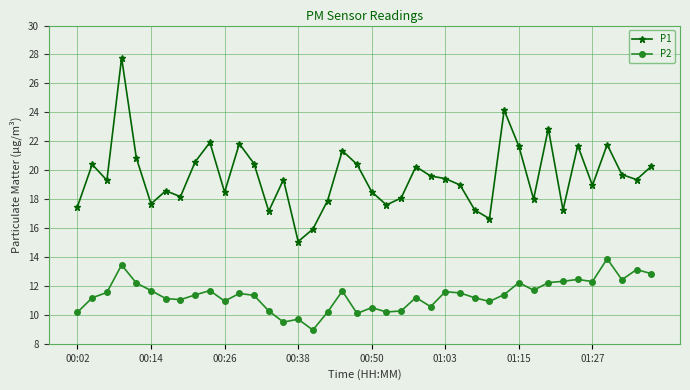

Which series has the widest spread of values?

P1